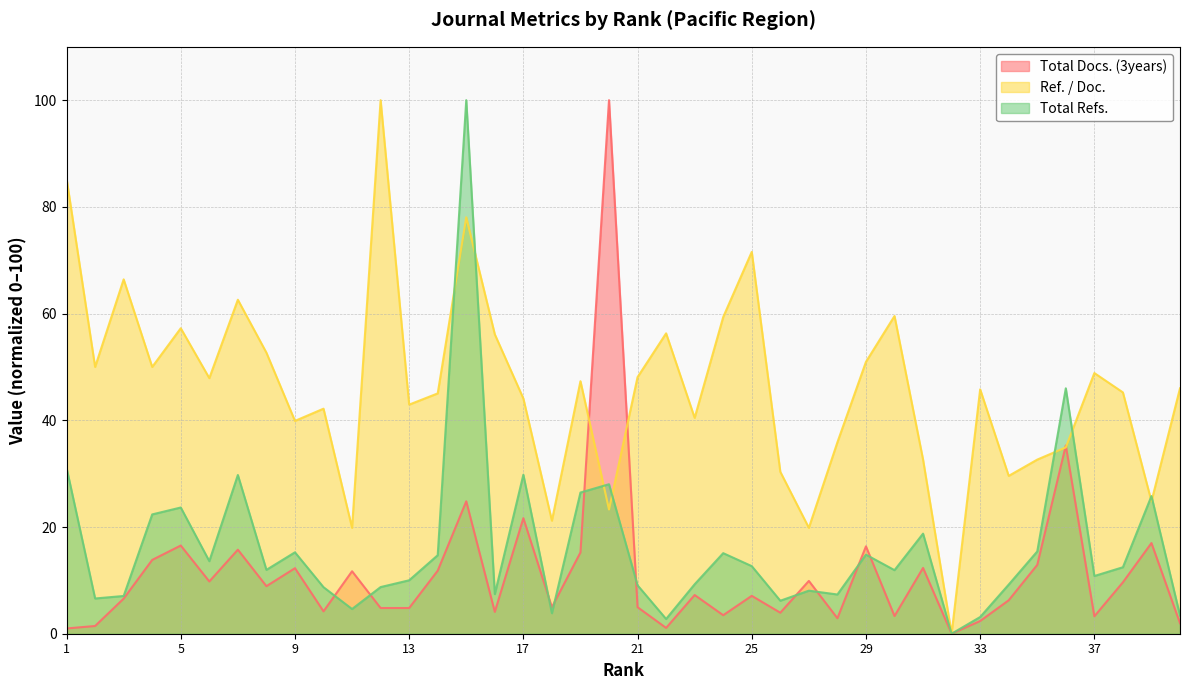

What is the value of the Total Docs. (3years) point at the 15th from the left?

24.8